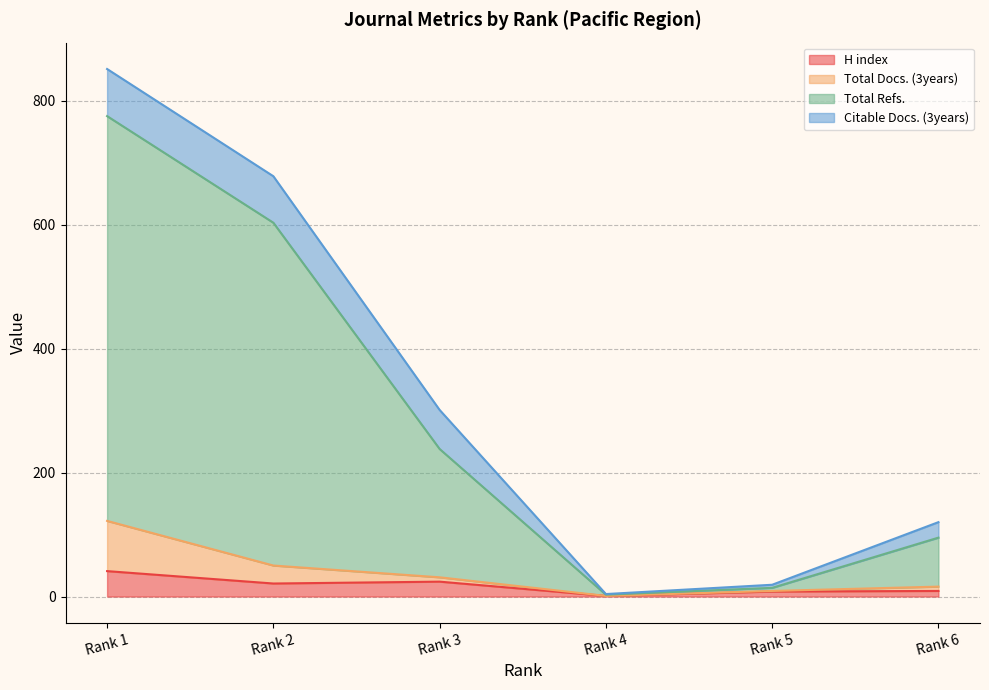

True or false: Total Docs. (3years) and H index cross at least once.

False